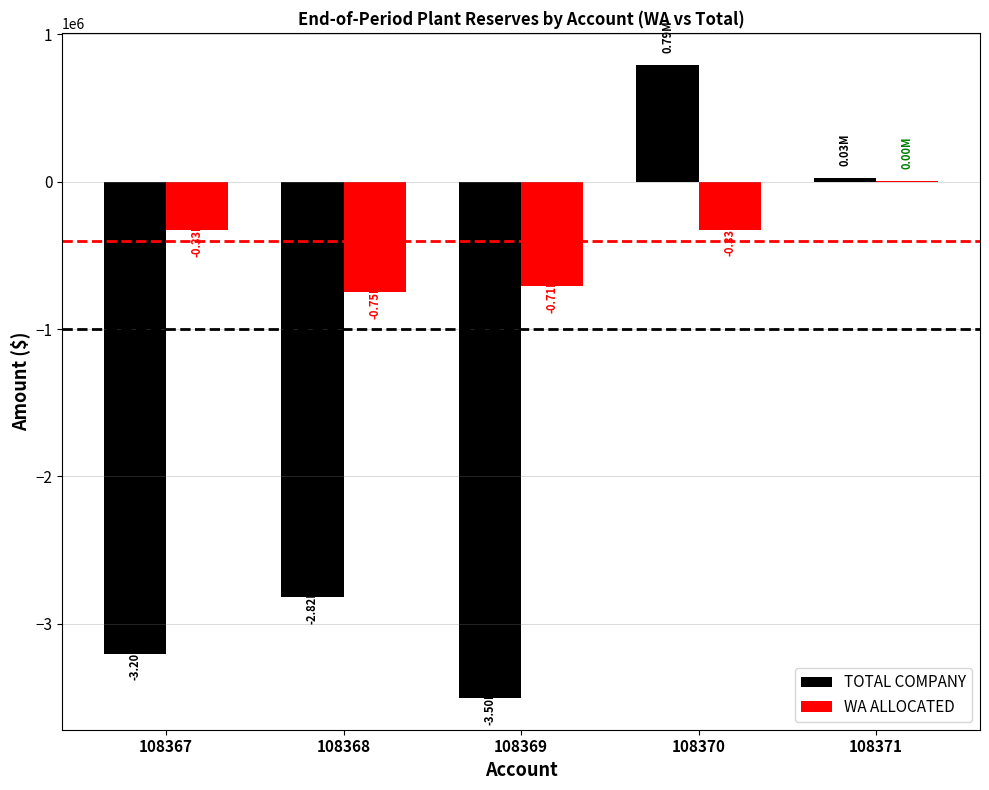

What is the spread (max minus min) of values at 108368?

2071642.6